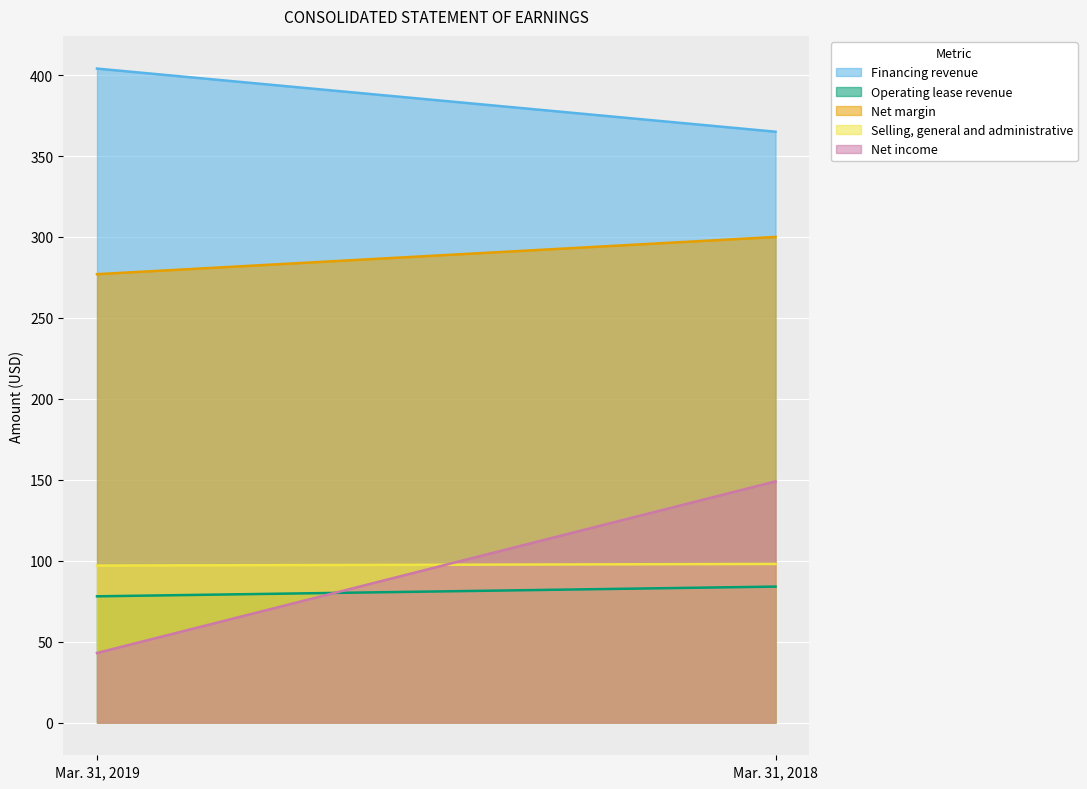

How many lines are shown in the chart?

5